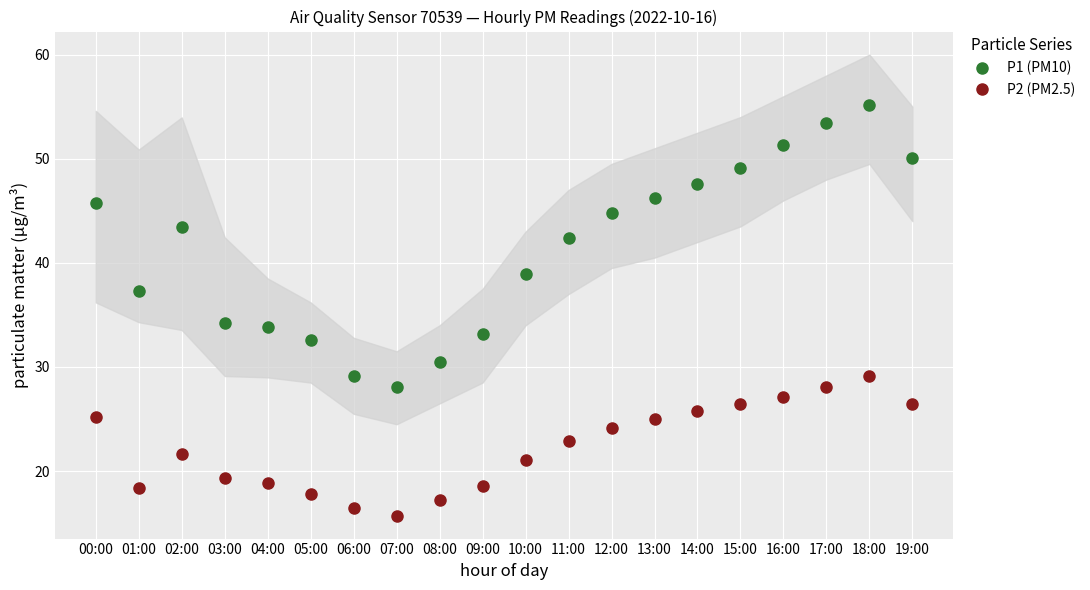

True or false: P1 (PM10) and P2 (PM2.5) intersect in this chart.

False